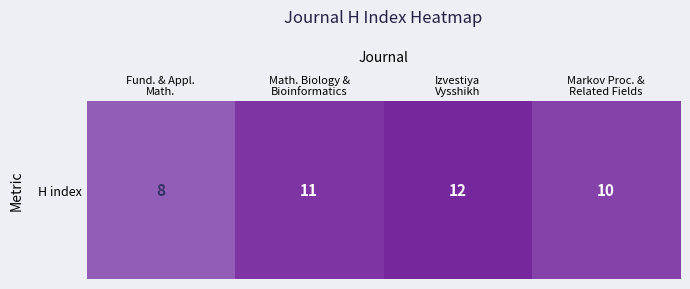

True or false: the data shows 11 at Math. Biology &
Bioinformatics.

True